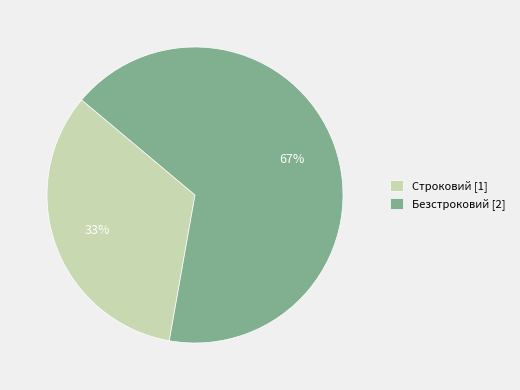

To the nearest percent, what is the combined percentage of Строковий [1] and Безстроковий [2]?

100%